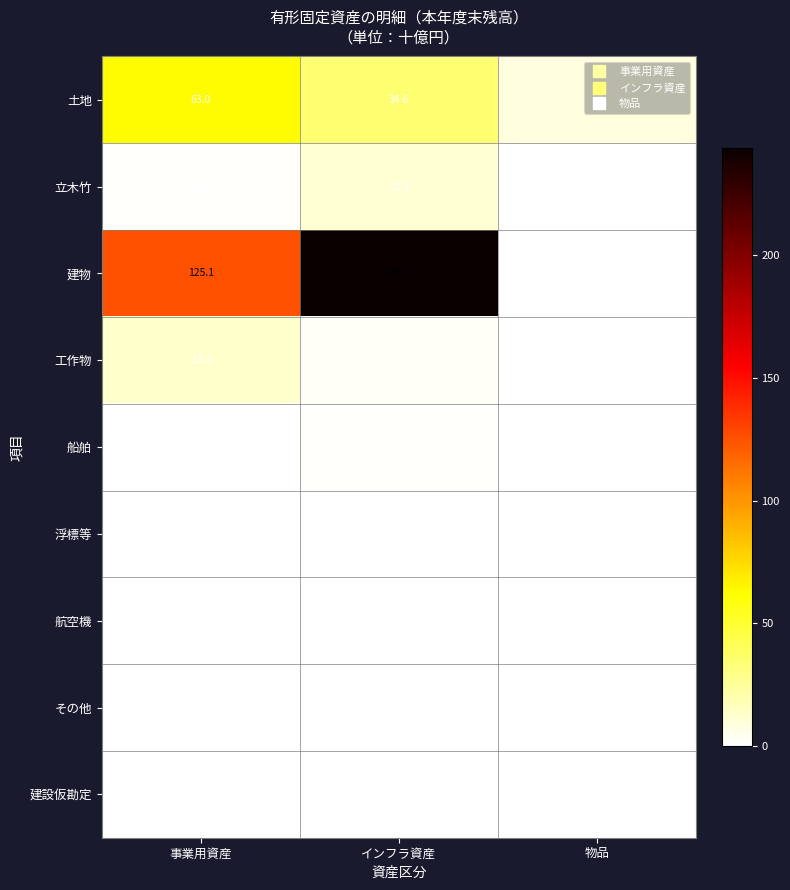

What is the average value of the 立木竹 series?

4.2